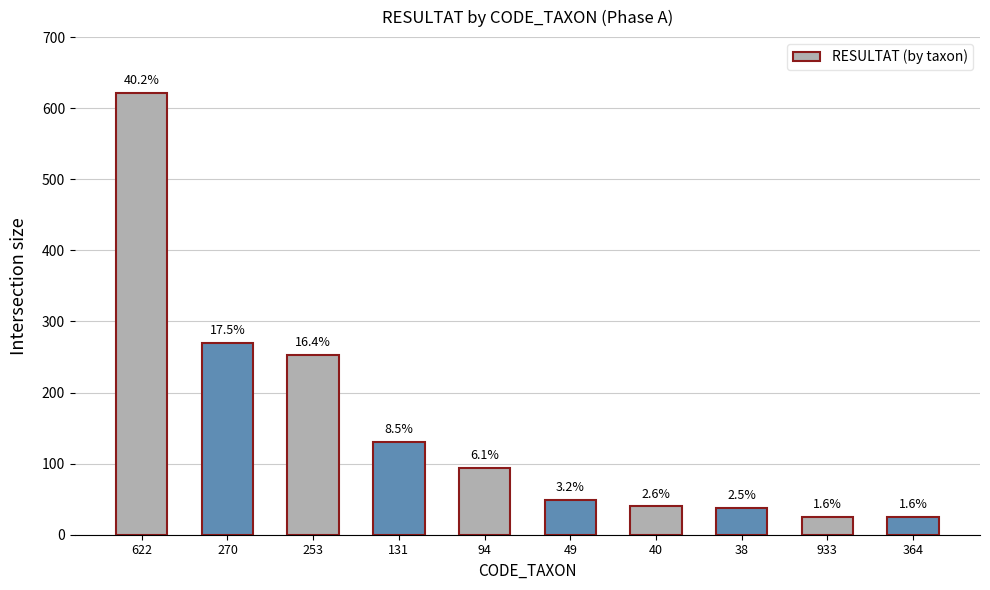

The value at 94 is 94. True or false?

True